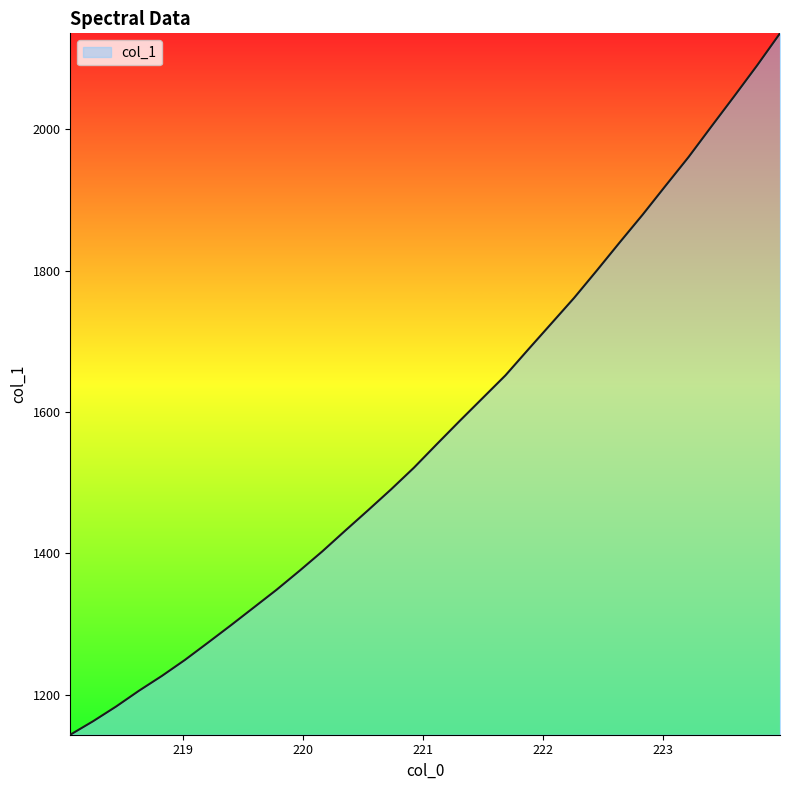

What is the greatest value displayed?

2135.8